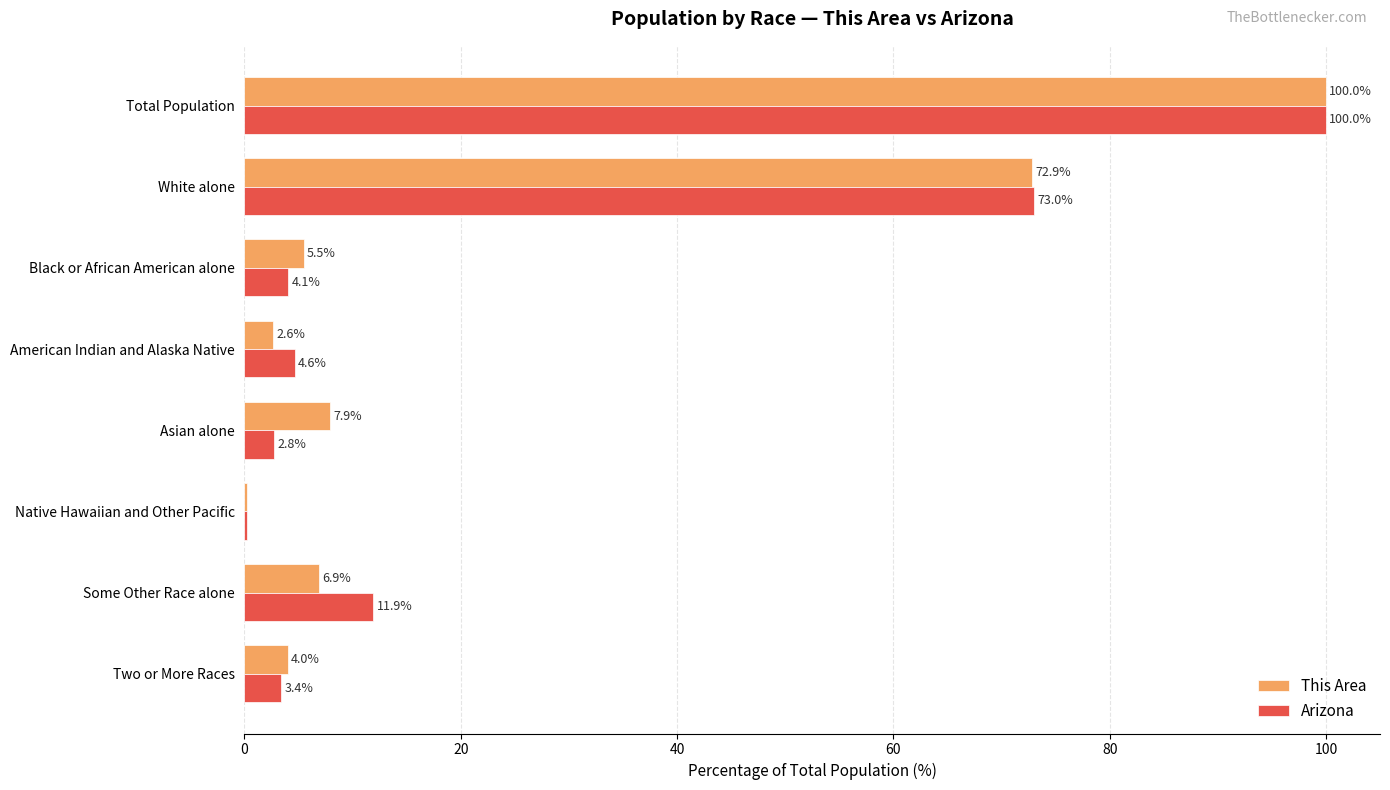

What is the sum of all This Area values?

200.0